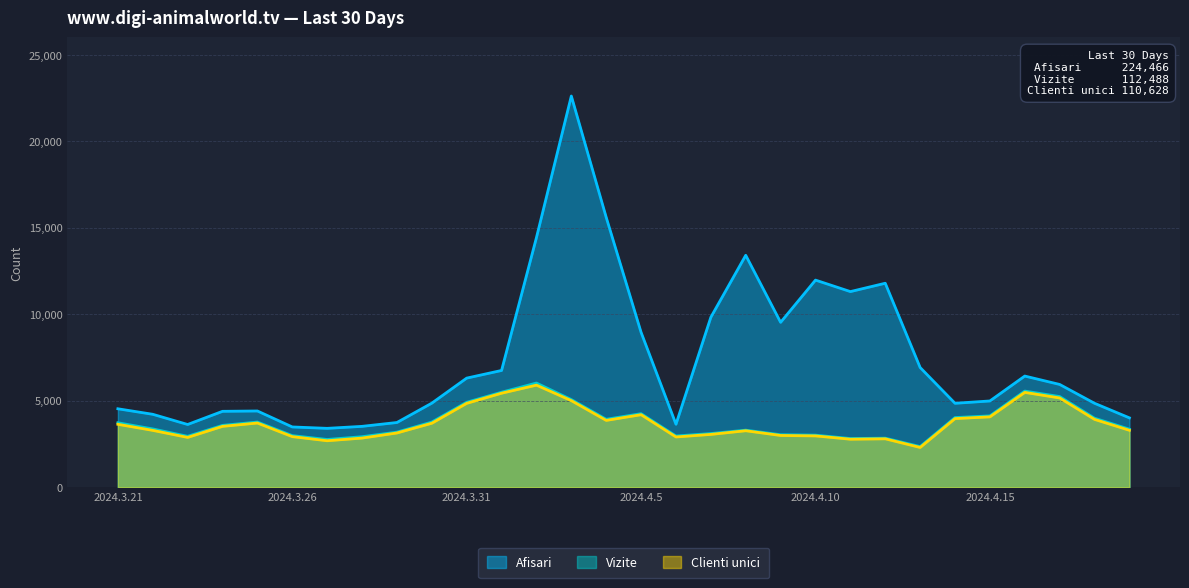

What is the lowest value of the Afisari series?

3407